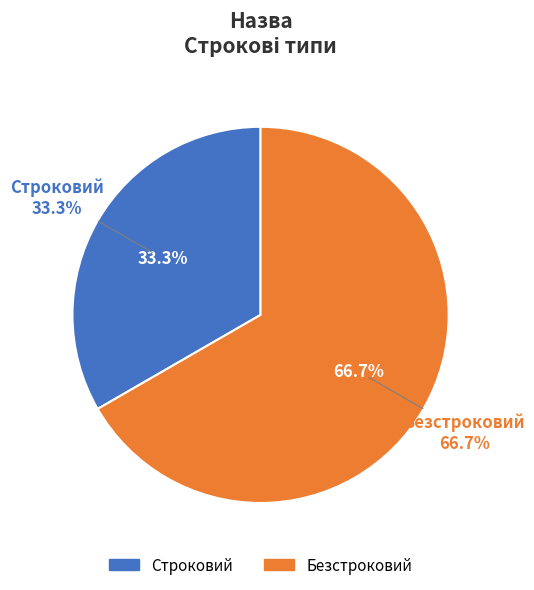

To the nearest percent, what portion does Строковий represent?

33%